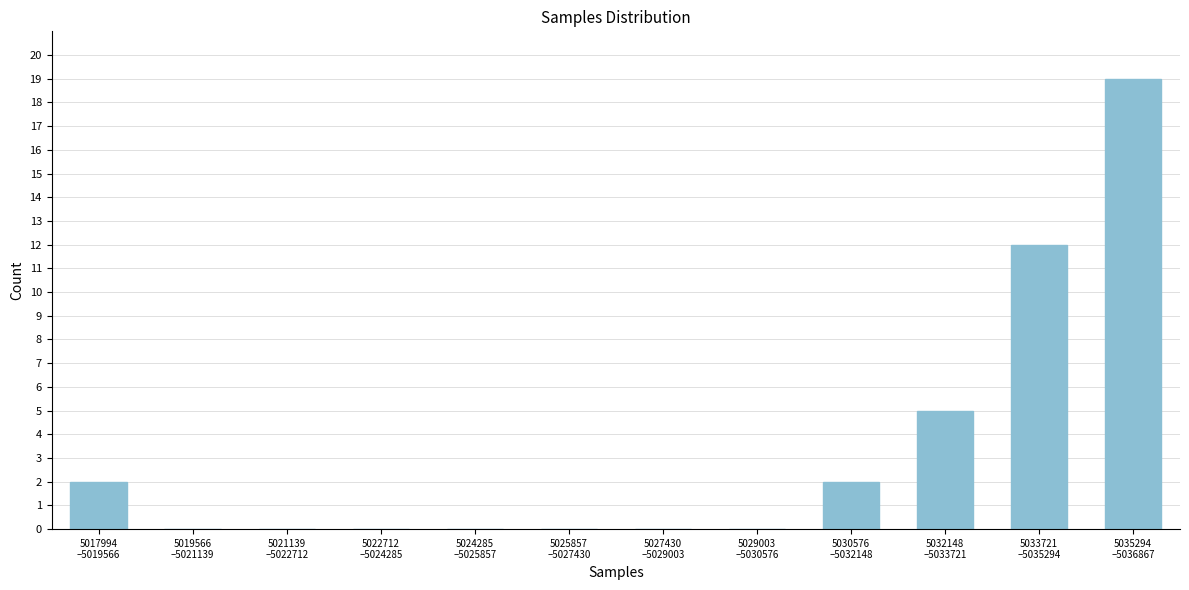

What is the sum of all values?

40